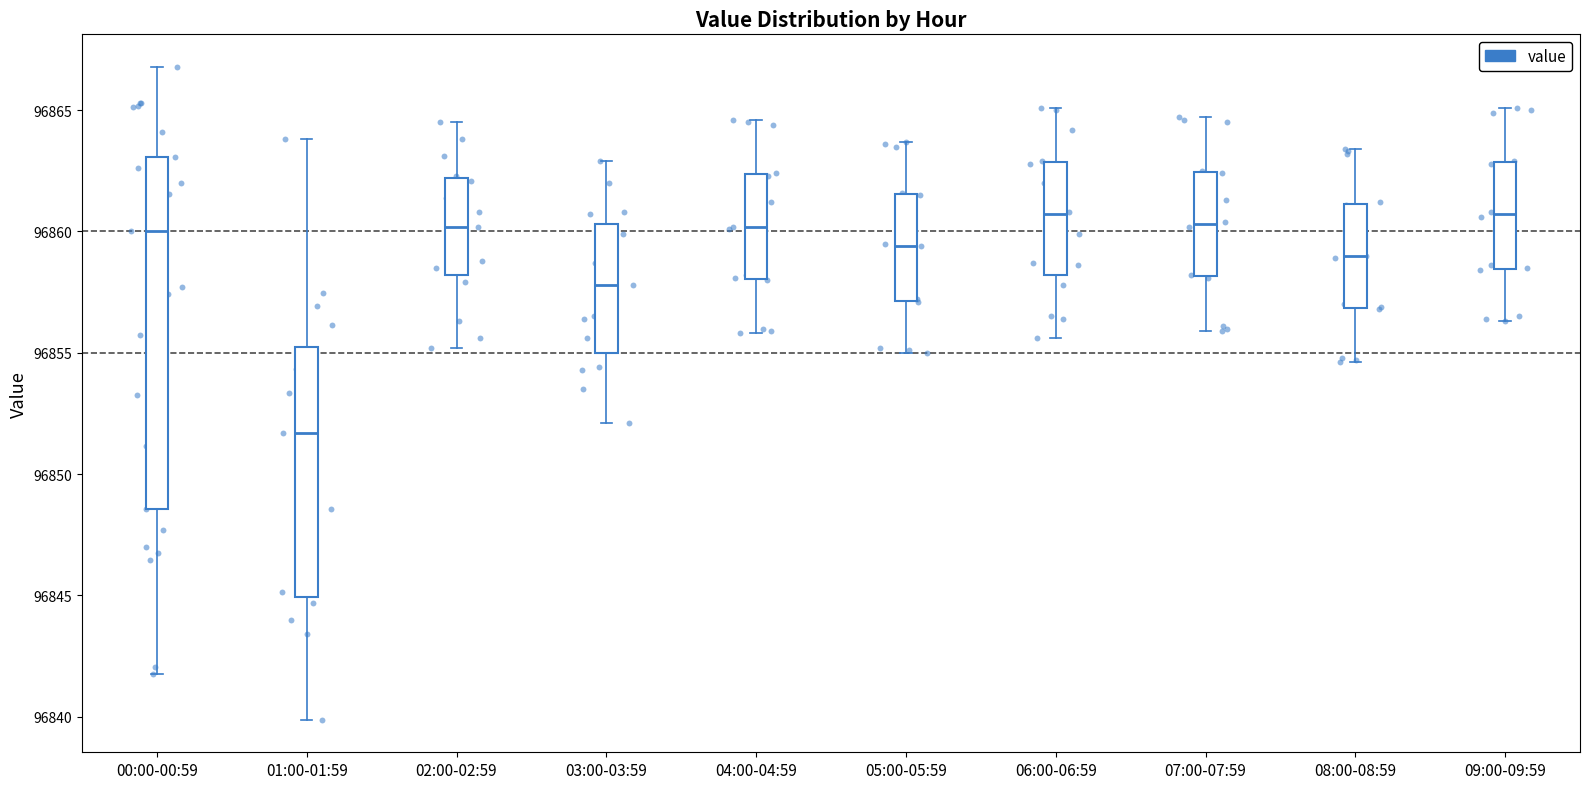

Which box is the tallest, from its lower edge to its upper edge?

00:00-00:59